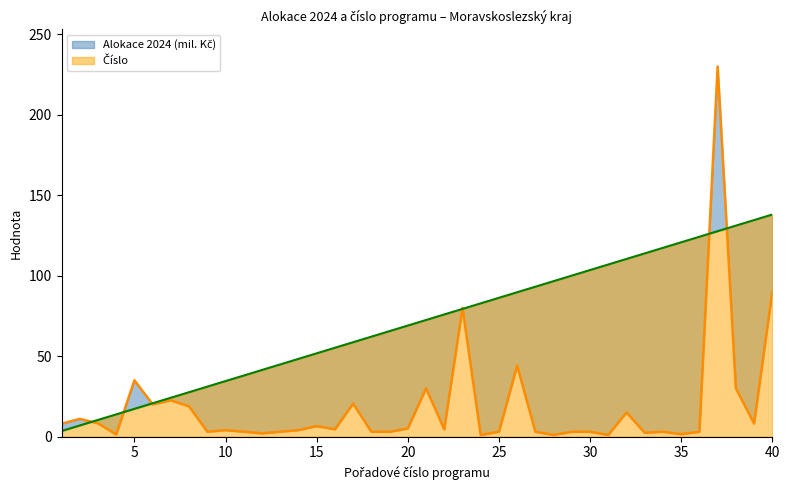

What is the sum of all Číslo values?

2829.0